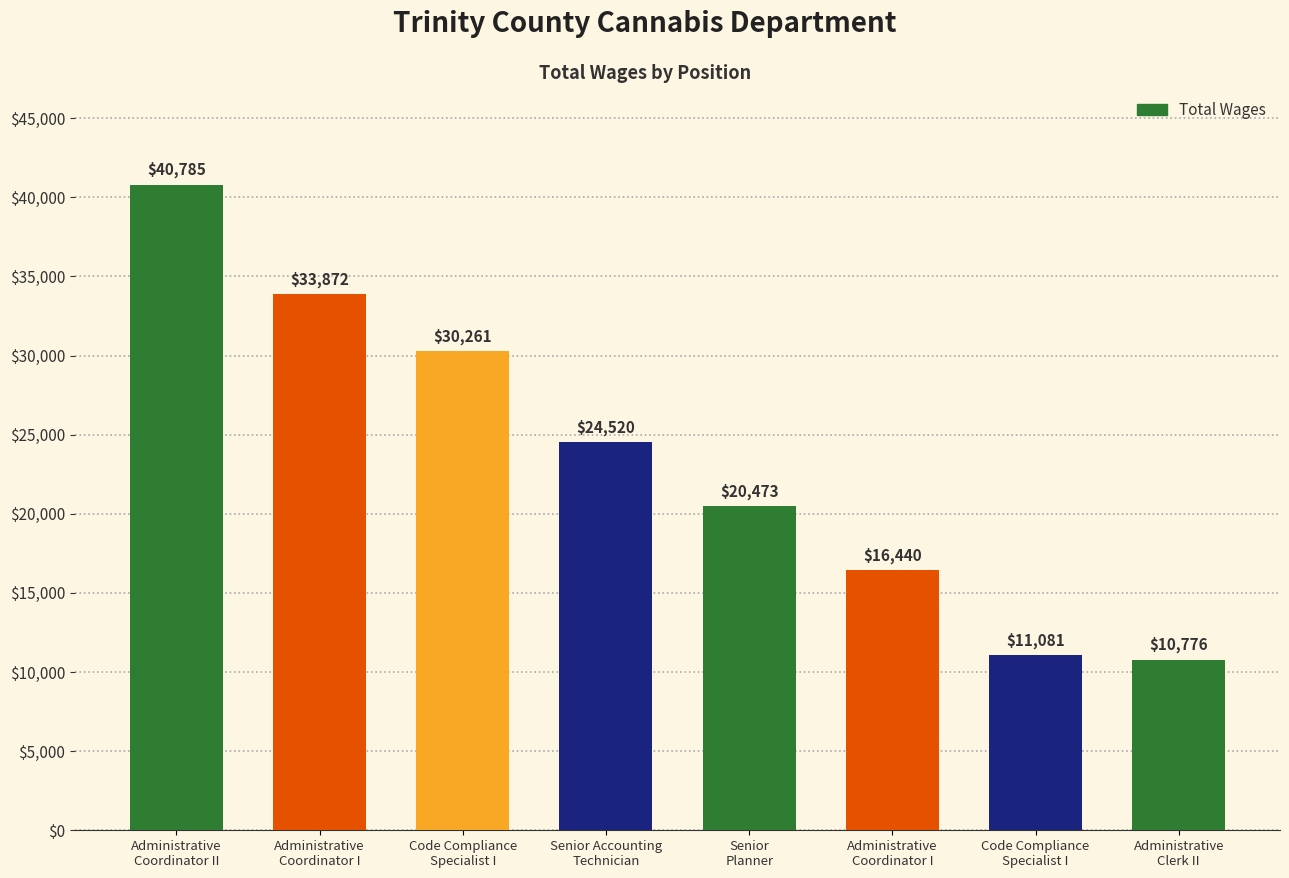

How many data points does each series have?

8